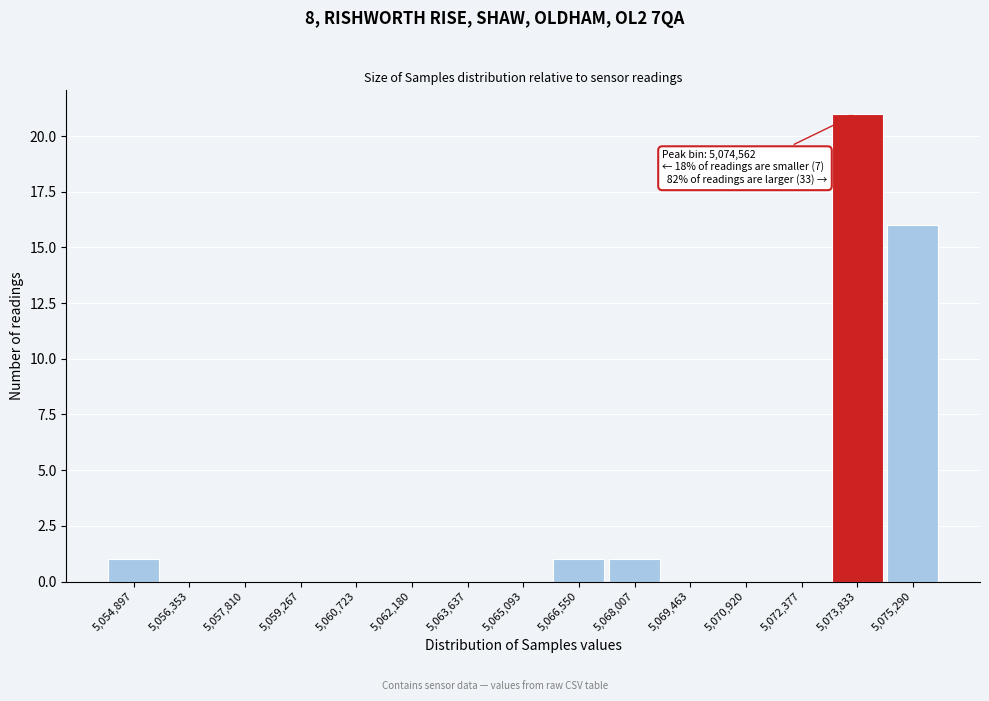

Reading left to right, transcribe all the data shown in this chart.

5,054,897=1	5,056,353=0	5,057,810=0	5,059,267=0	5,060,723=0	5,062,180=0	5,063,637=0	5,065,093=0	5,066,550=1	5,068,007=1	5,069,463=0	5,070,920=0	5,072,377=0	5,073,833=21	5,075,290=16